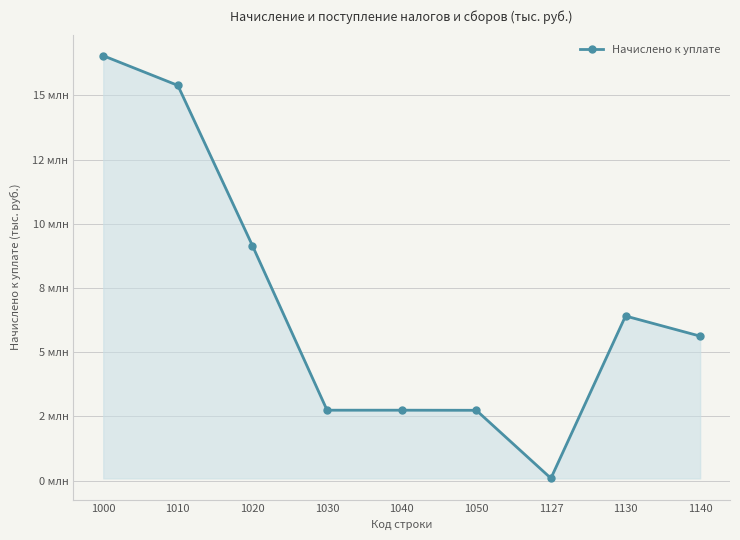

True or false: the data has more than 0 interior local peaks.

True